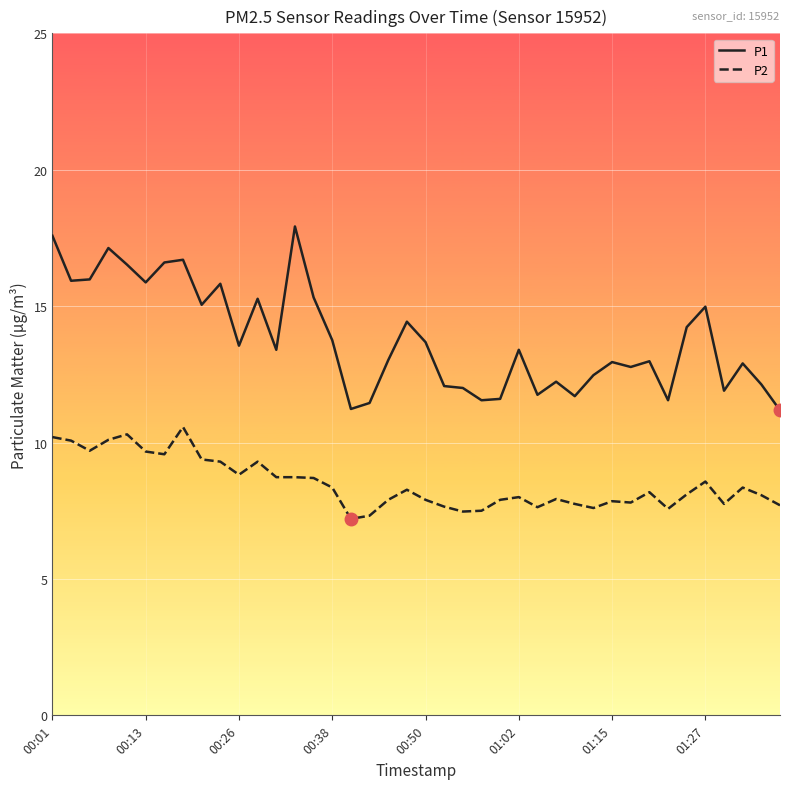

What is the minimum value shown in the chart?

7.2